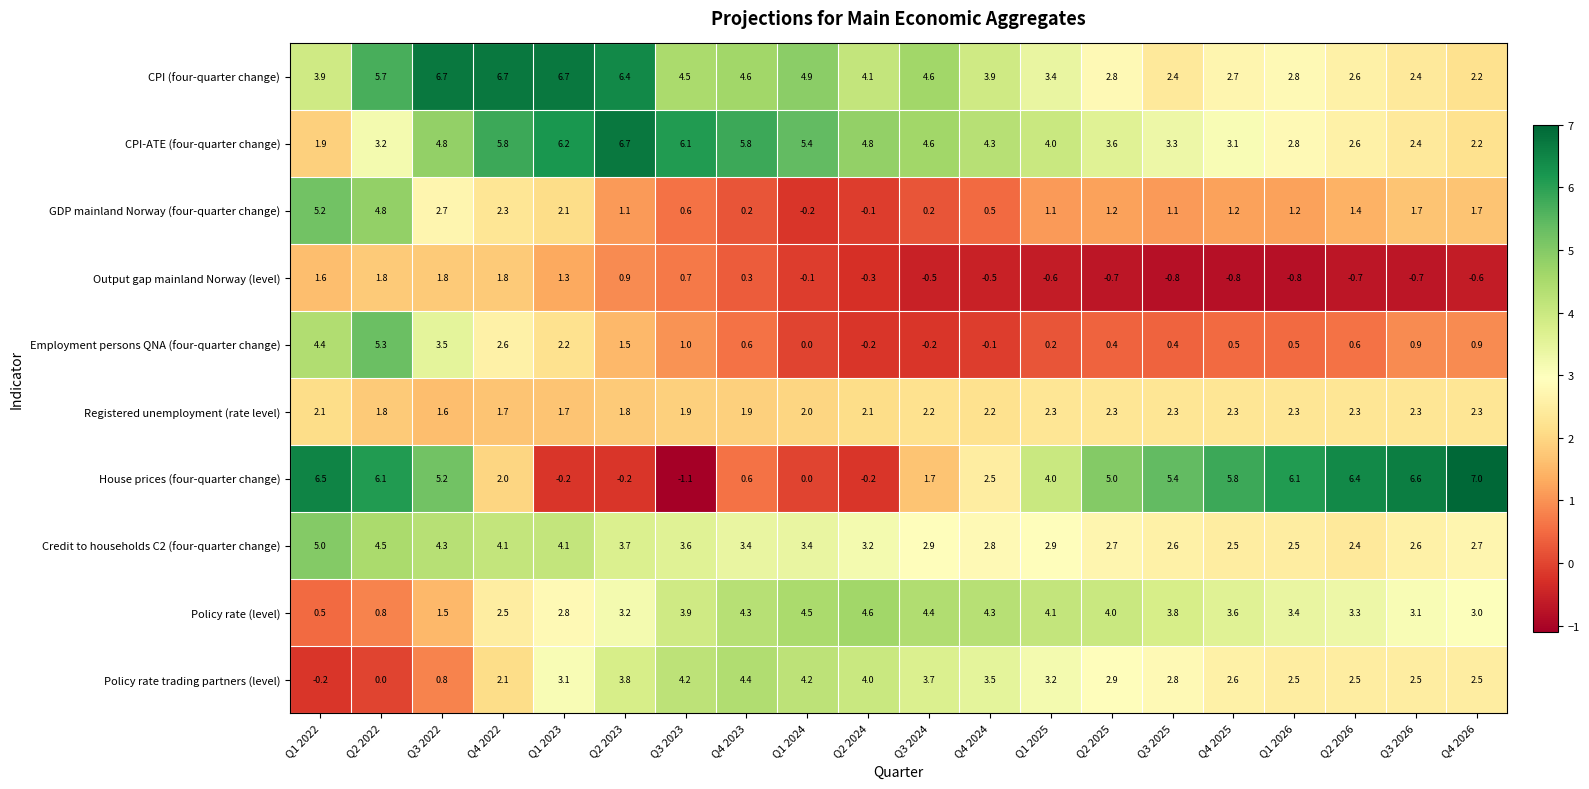

How many negative values does the Employment persons QNA (four-quarter change) series have?

3